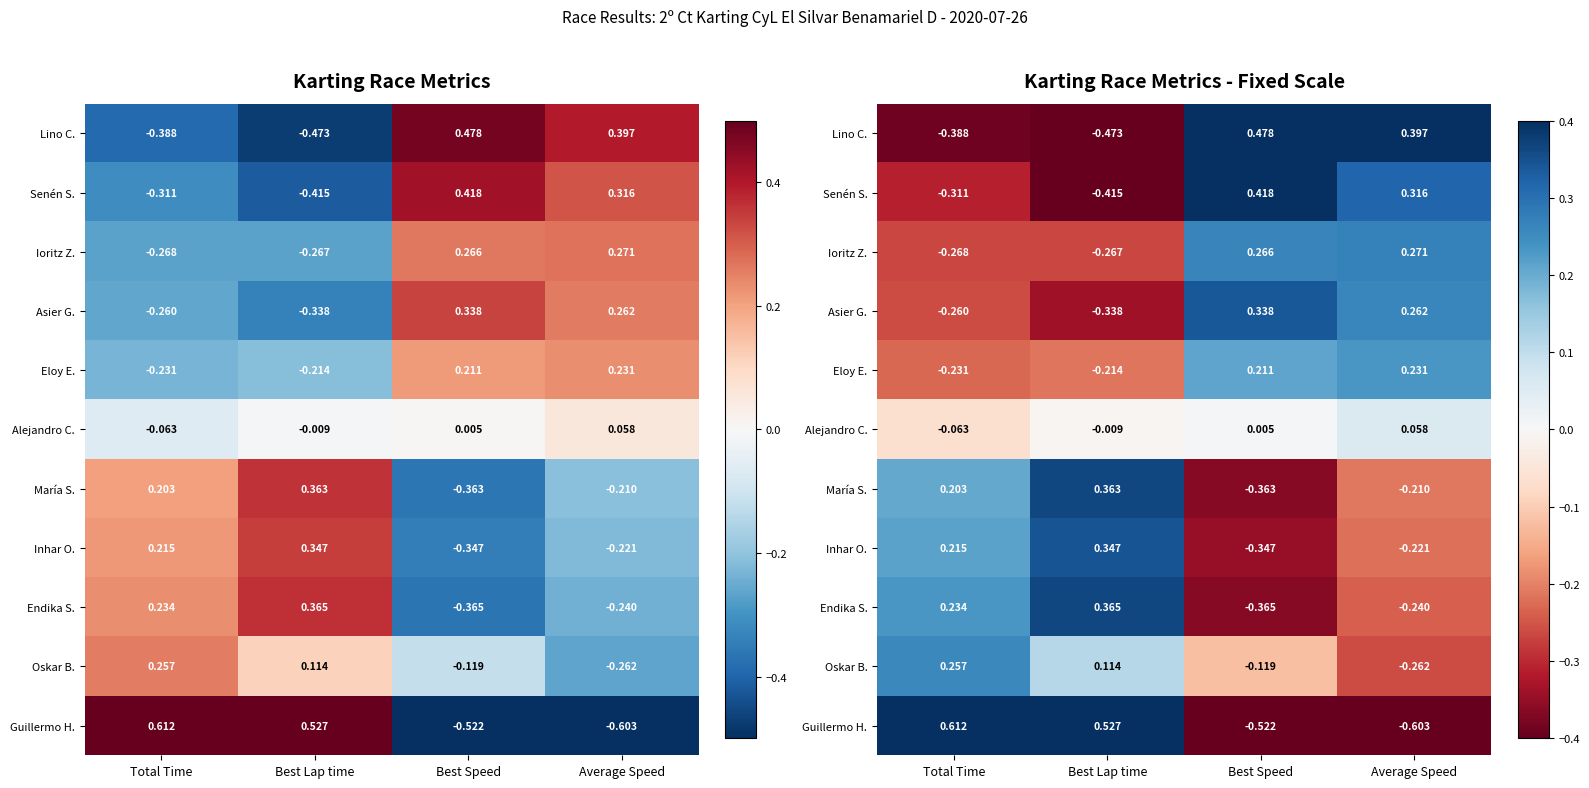

Count the Asier G. values in the range 0 to 1.

2